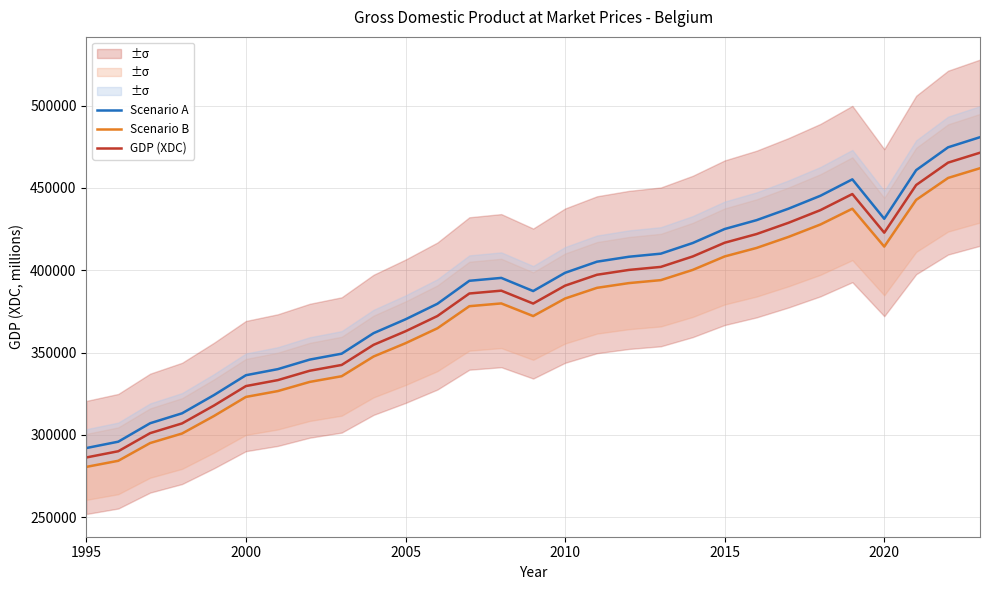

Which label corresponds to the smallest value in the chart?

1995